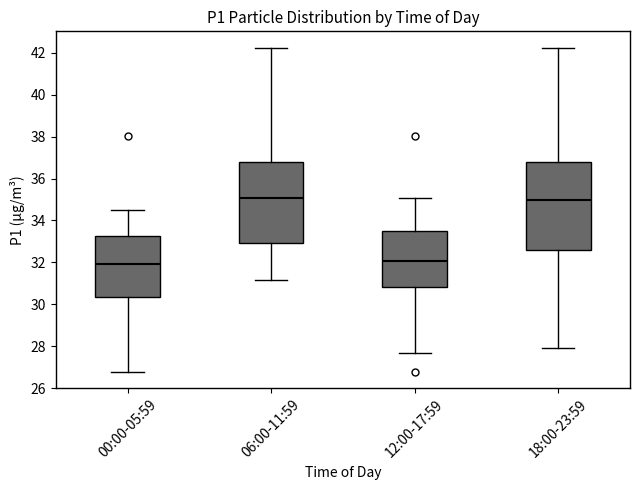

Reading left to right, read every box against the y-axis: the position of its median line, the range the box covers, and the ends of its whiskers. The values are not printed on the chart, so give them approximately, as read against the axis.

00:00-05:59: median 32.0, box 30.4 to 33.2, whiskers 26.8 to 34.6
06:00-11:59: median 35.0, box 33.0 to 36.8, whiskers 31.2 to 42.2
12:00-17:59: median 32.0, box 30.8 to 33.6, whiskers 27.6 to 35.0
18:00-23:59: median 35.0, box 32.6 to 36.8, whiskers 28.0 to 42.2